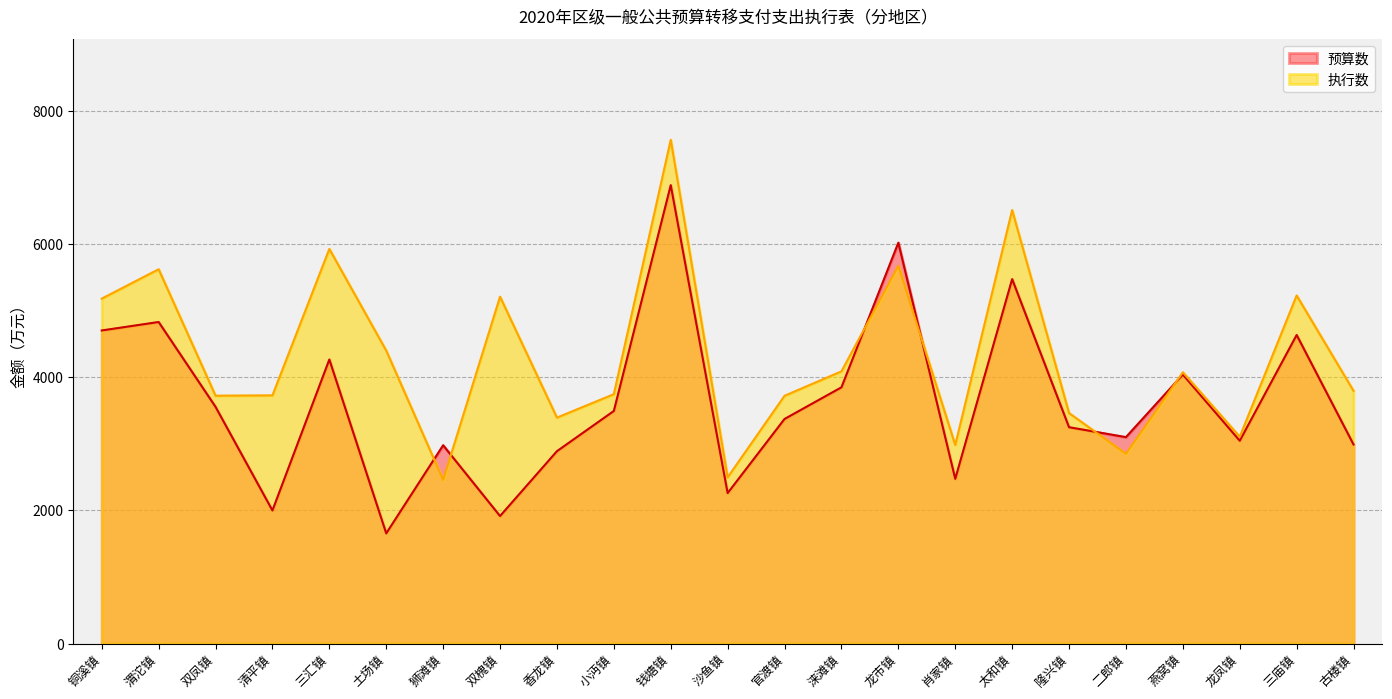

Which series has the widest spread of values?

预算数